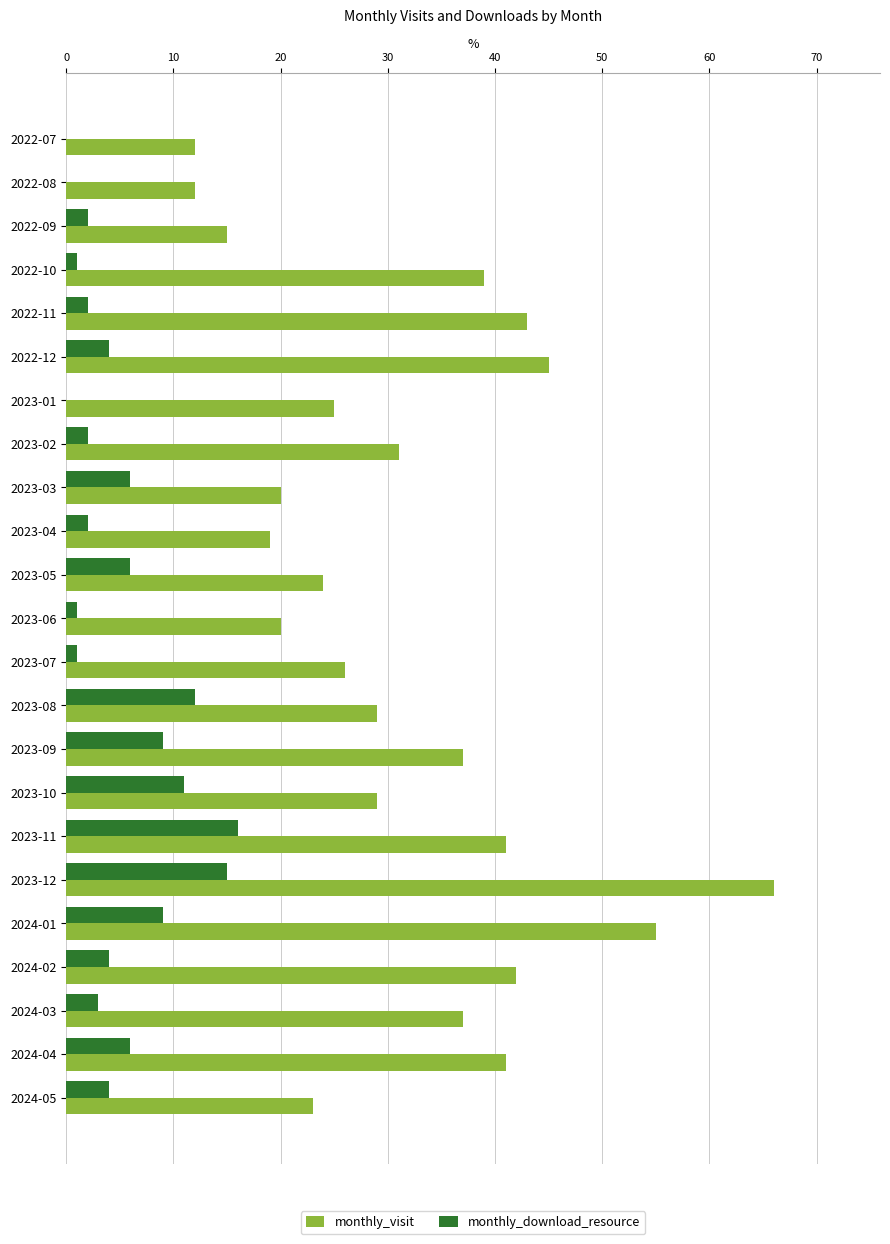

The monthly_download_resource series shows 20 at 2023-12. True or false?

False